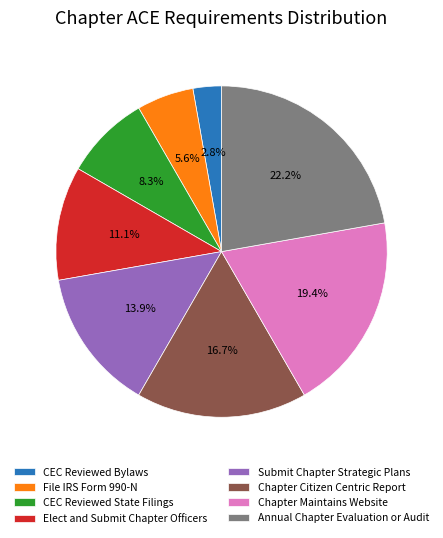

What is the ratio of the value at CEC Reviewed Bylaws to the value at CEC Reviewed State Filings?

0.3